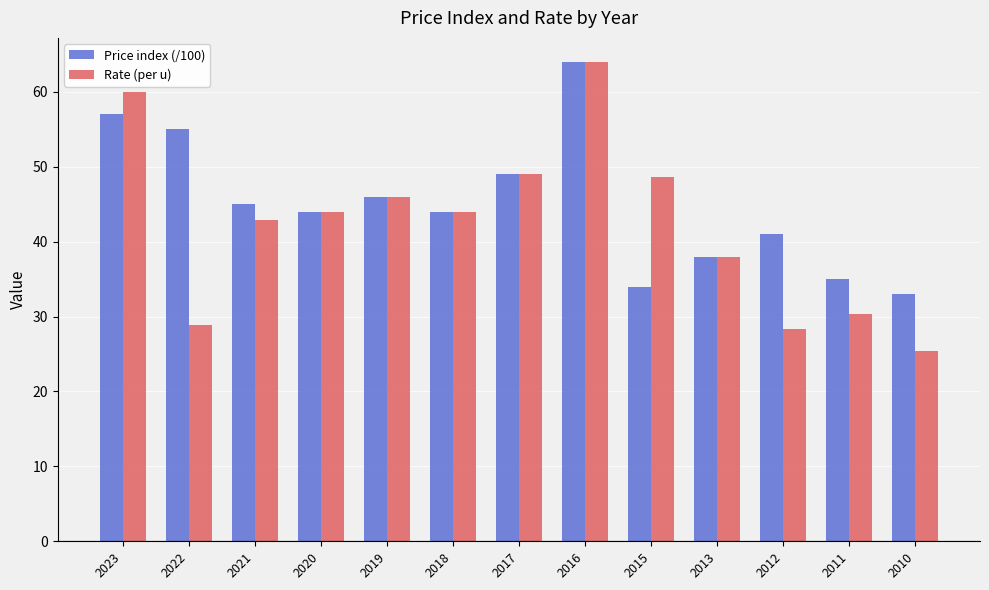

How many values in the Rate (per u) series are below 44?

6